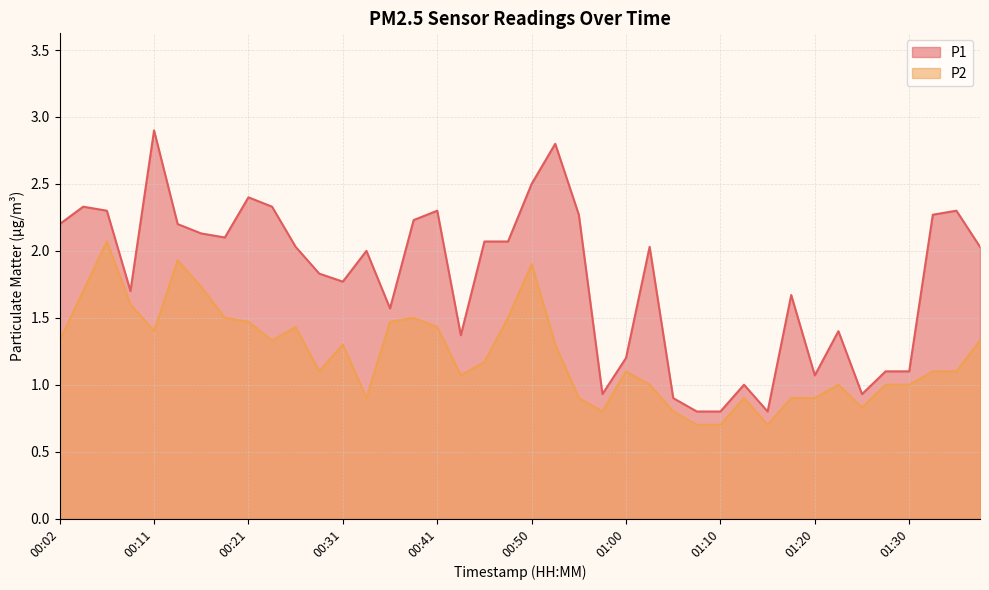

True or false: P1 and P2 cross at least once.

False